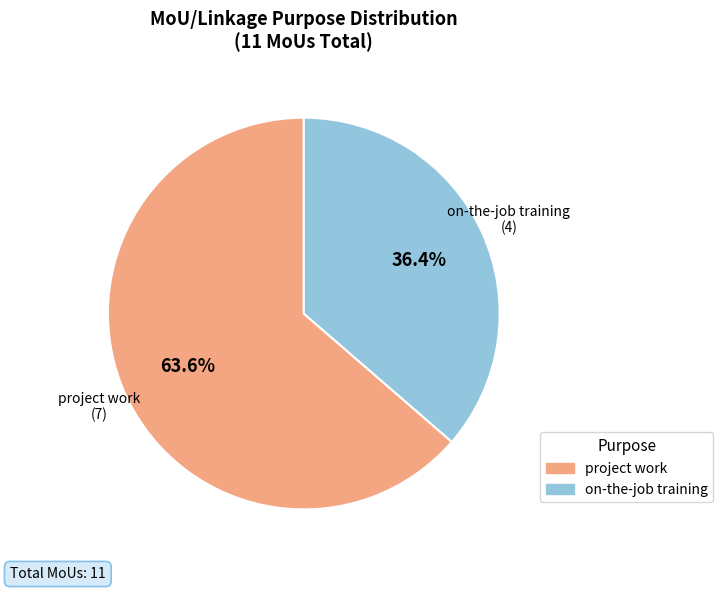

Which slice is the largest?

project work